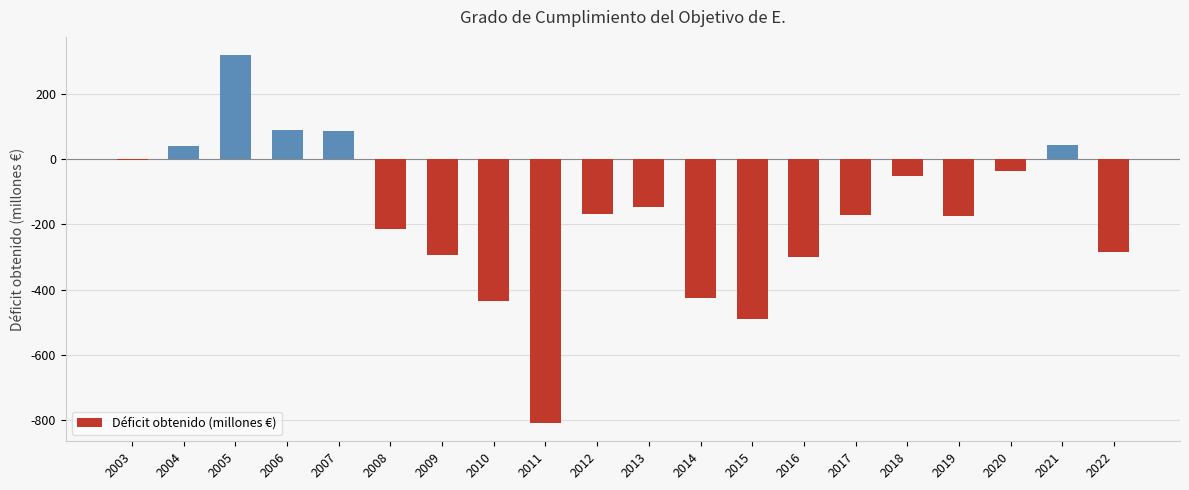

What is the change in value from 2006 to 2021?

-46